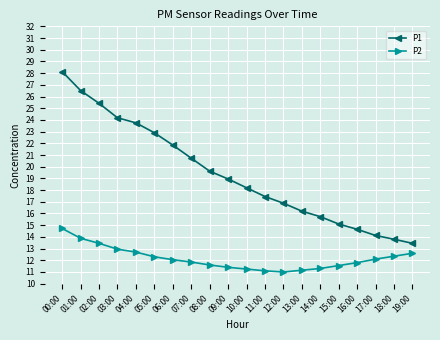

Which series changed the most between 07:00 and 13:00?

P1